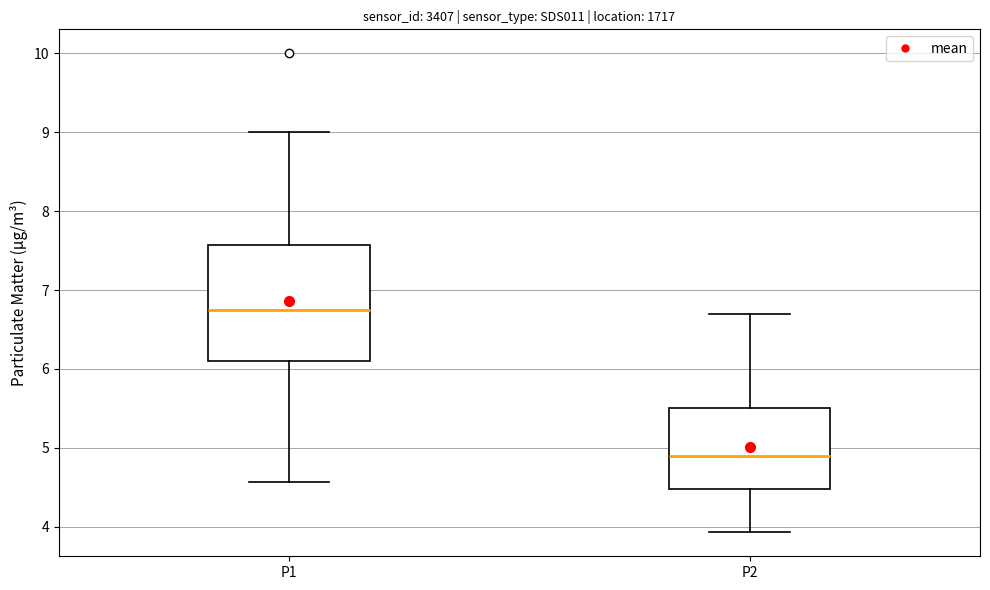

Reading left to right, read every box against the y-axis: the position of its median line, the range the box covers, and the ends of its whiskers. The values are not printed on the chart, so give them approximately, as read against the axis.

P1: median 6.8, box 6.1 to 7.6, whiskers 4.6 to 9.0
P2: median 4.9, box 4.5 to 5.5, whiskers 3.9 to 6.7